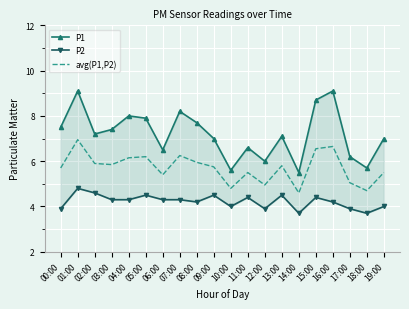

What is the total value across all series at 02:00?

17.7